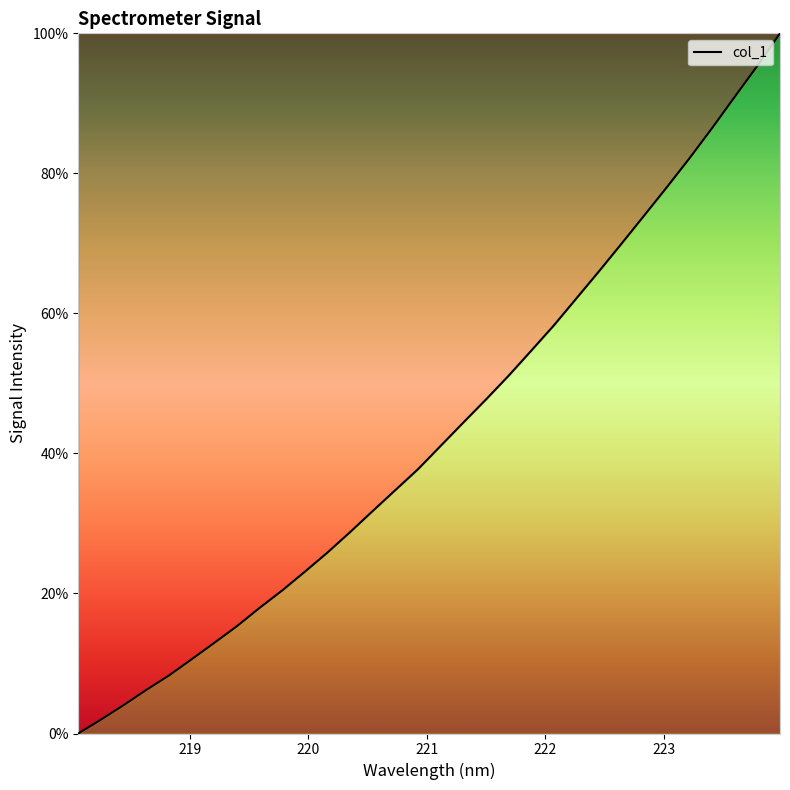

What is the greatest value displayed?

100.0